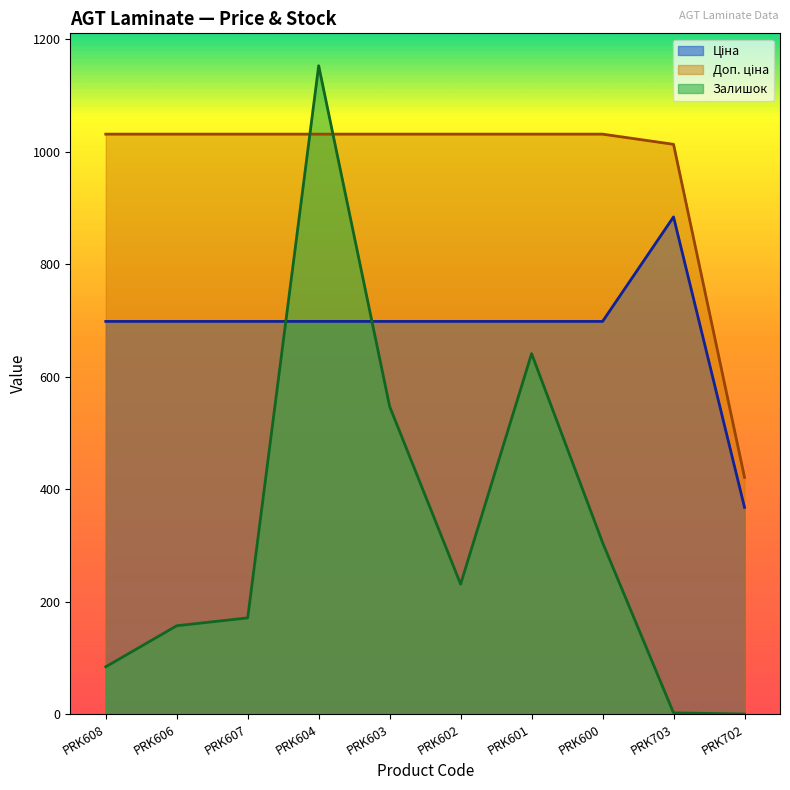

True or false: Ціна and Доп. ціна intersect in this chart.

False